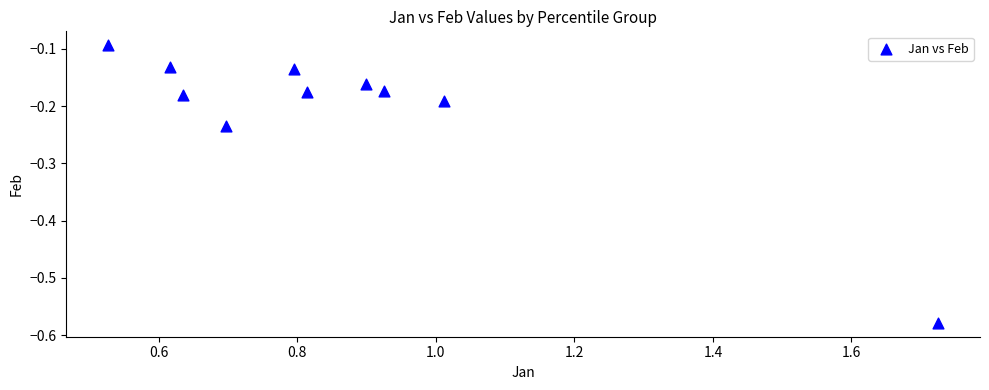

What is the range of X values (max minus min)?

1.2